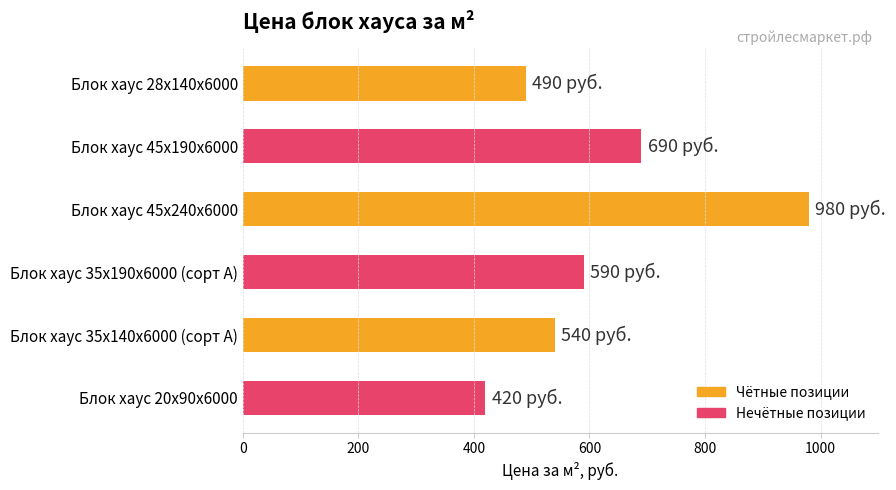

What is the change in value from Блок хаус 28х140х6000 to Блок хаус 20х90х6000?

-70